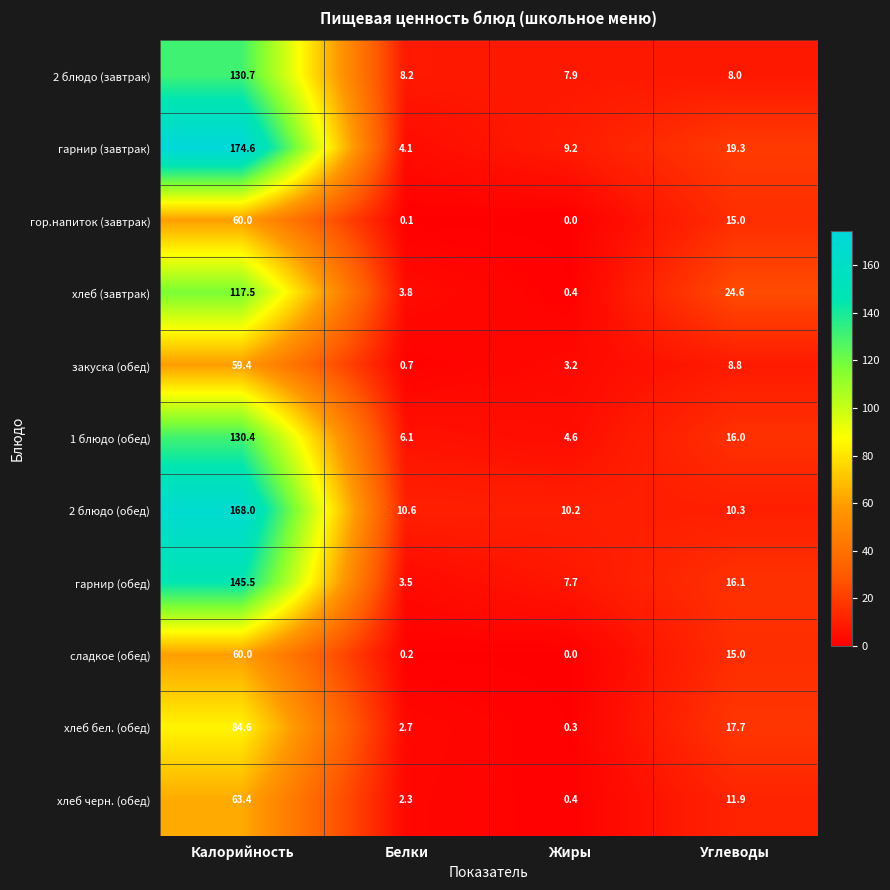

Is it true that 2 блюдо (обед) equals 168.0 at Калорийность?

True